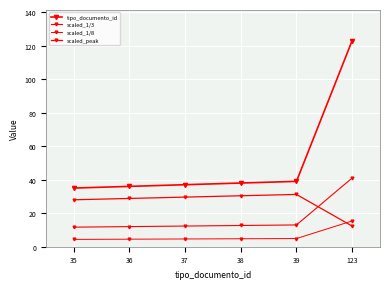

What is the maximum value for scaled_1/3?

41.0